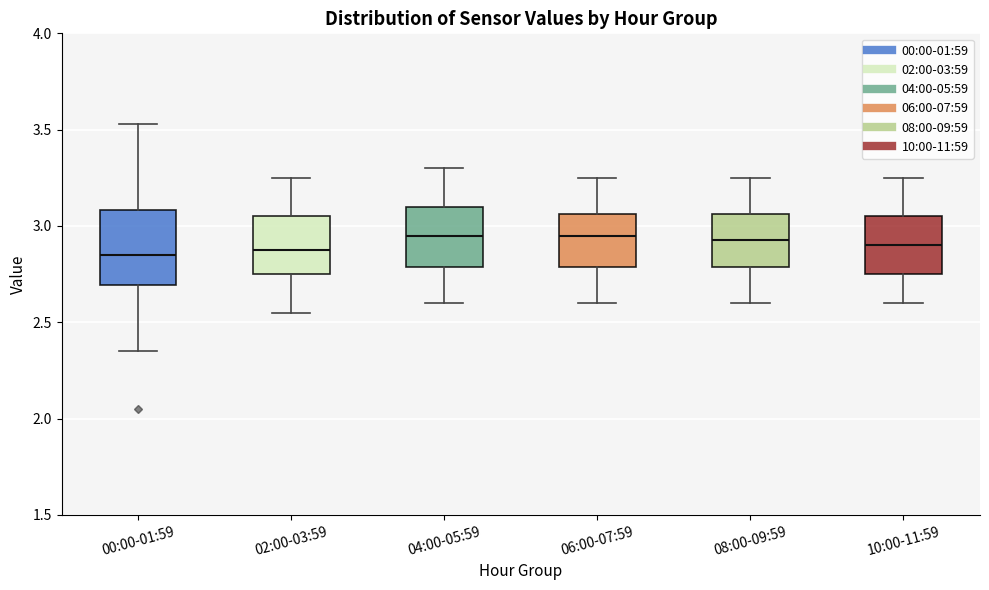

Reading left to right, read every box against the y-axis: the position of its median line, the range the box covers, and the ends of its whiskers. The values are not printed on the chart, so give them approximately, as read against the axis.

00:00-01:59: median 2.85, box 2.70 to 3.10, whiskers 2.35 to 3.55
02:00-03:59: median 2.90, box 2.75 to 3.05, whiskers 2.55 to 3.25
04:00-05:59: median 2.95, box 2.80 to 3.10, whiskers 2.60 to 3.30
06:00-07:59: median 2.95, box 2.80 to 3.05, whiskers 2.60 to 3.25
08:00-09:59: median 2.95, box 2.80 to 3.05, whiskers 2.60 to 3.25
10:00-11:59: median 2.90, box 2.75 to 3.05, whiskers 2.60 to 3.25